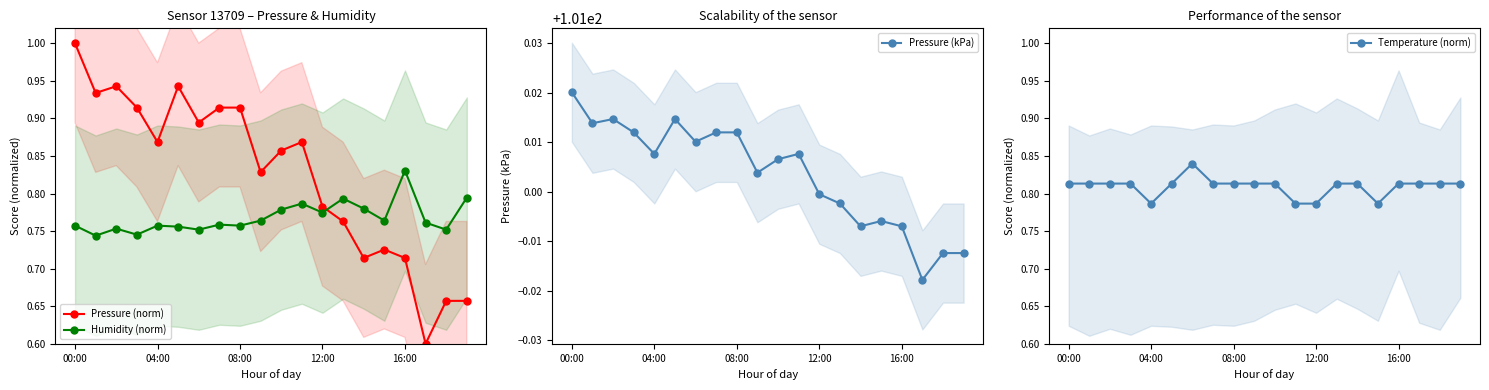

How many intersections are there between Humidity (norm) and Pressure (norm)?

1